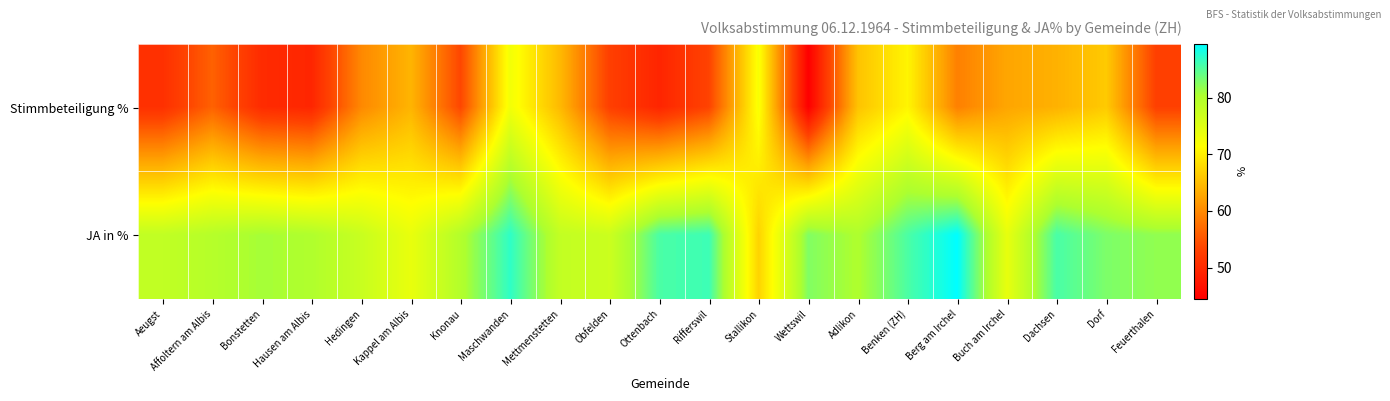

Rank the series at Buch am Irchel from highest to lowest value.

JA in %, Stimmbeteiligung %